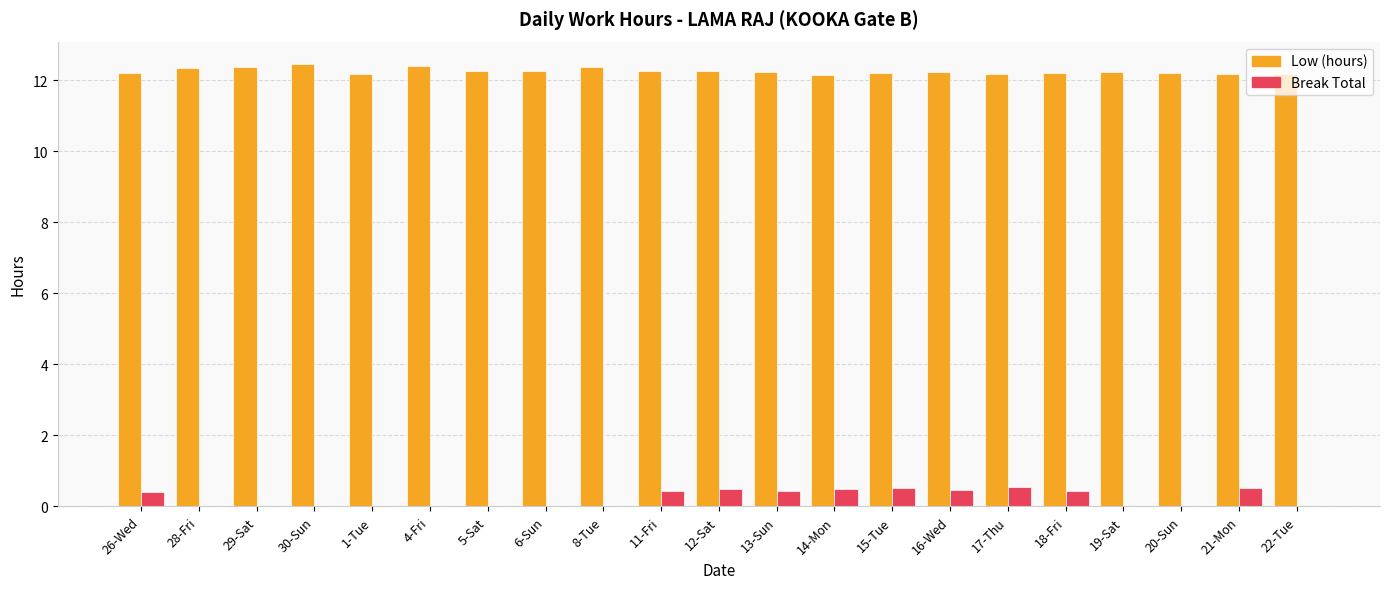

What is the highest value of the Low (hours) series?

12.5